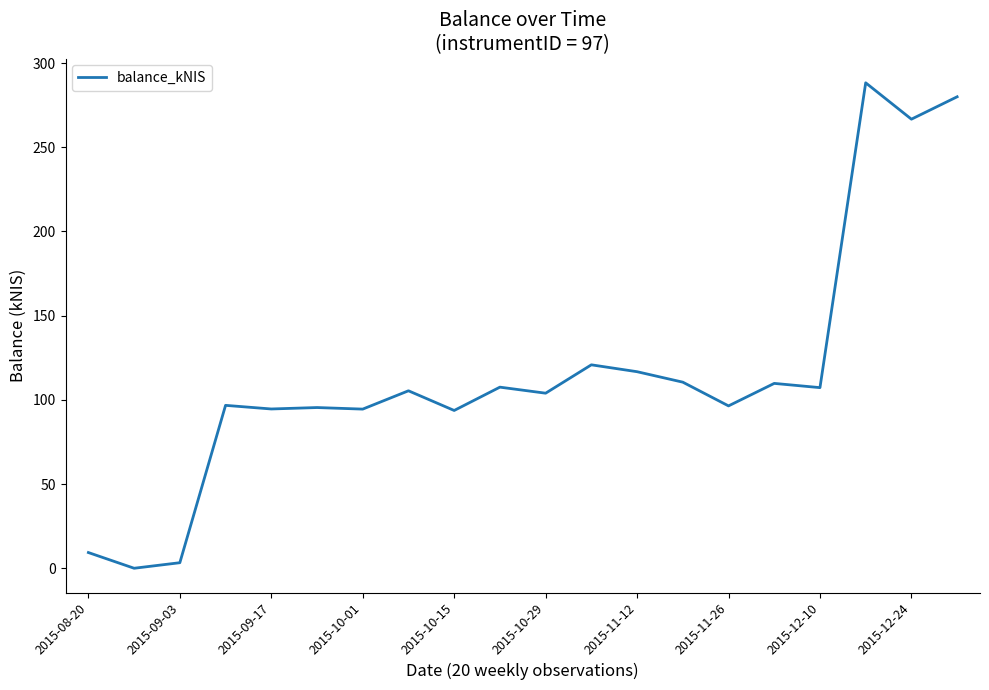

What is the maximum value shown in the chart?

288.3